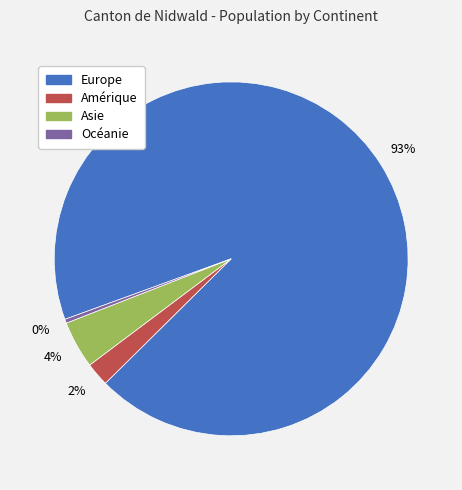

Which category has the biggest portion of the pie?

Europe